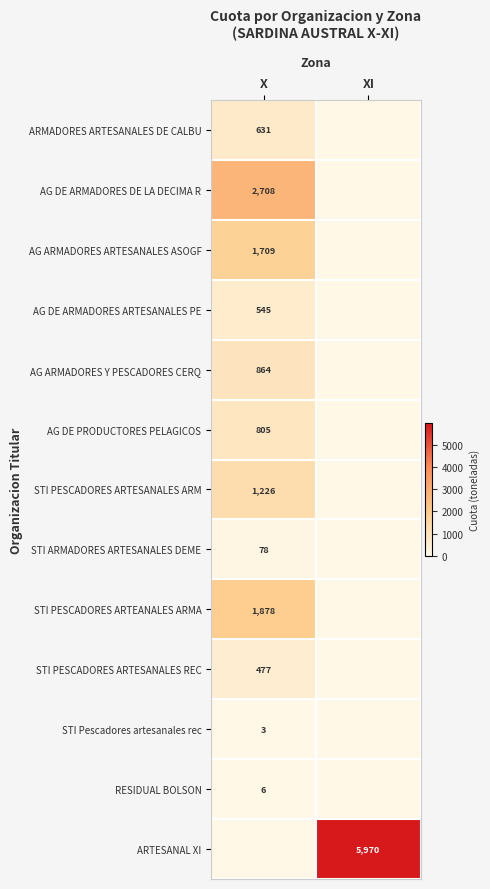

Is it true that STI PESCADORES ARTESANALES ARM equals 1226 at X?

True